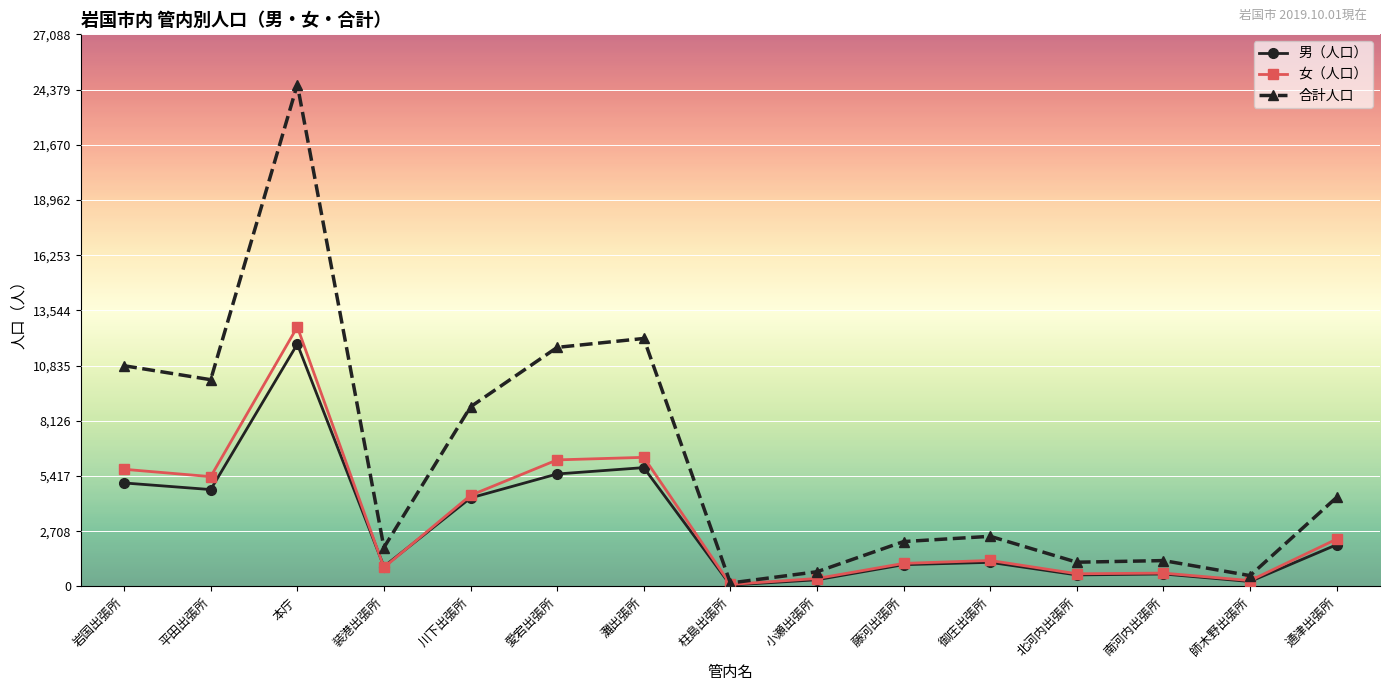

What is the average value of the 男（人口） series?

2969